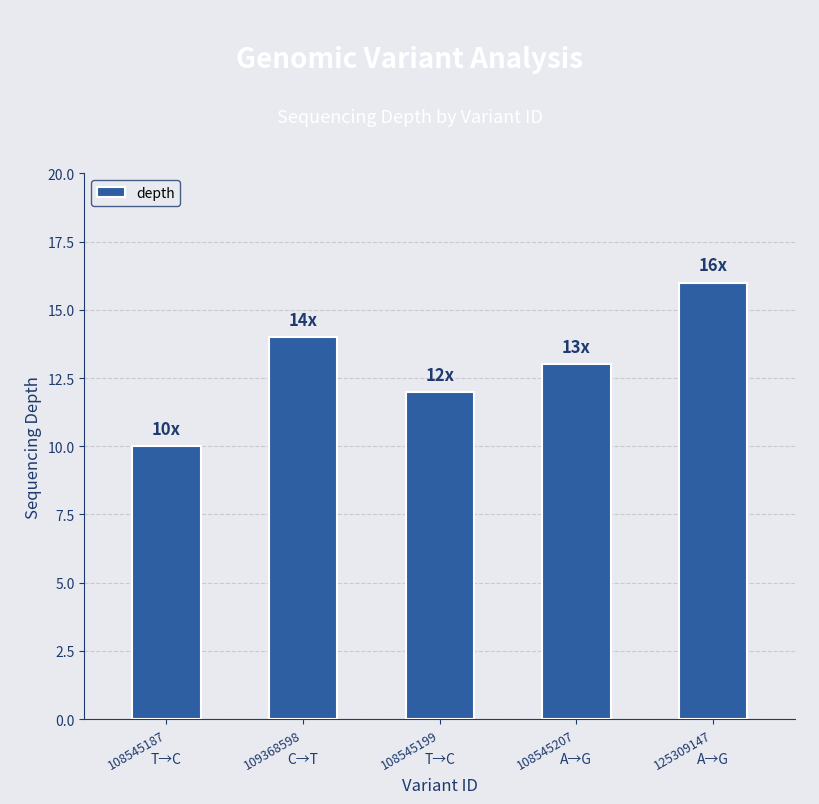

What is the smallest value displayed?

10